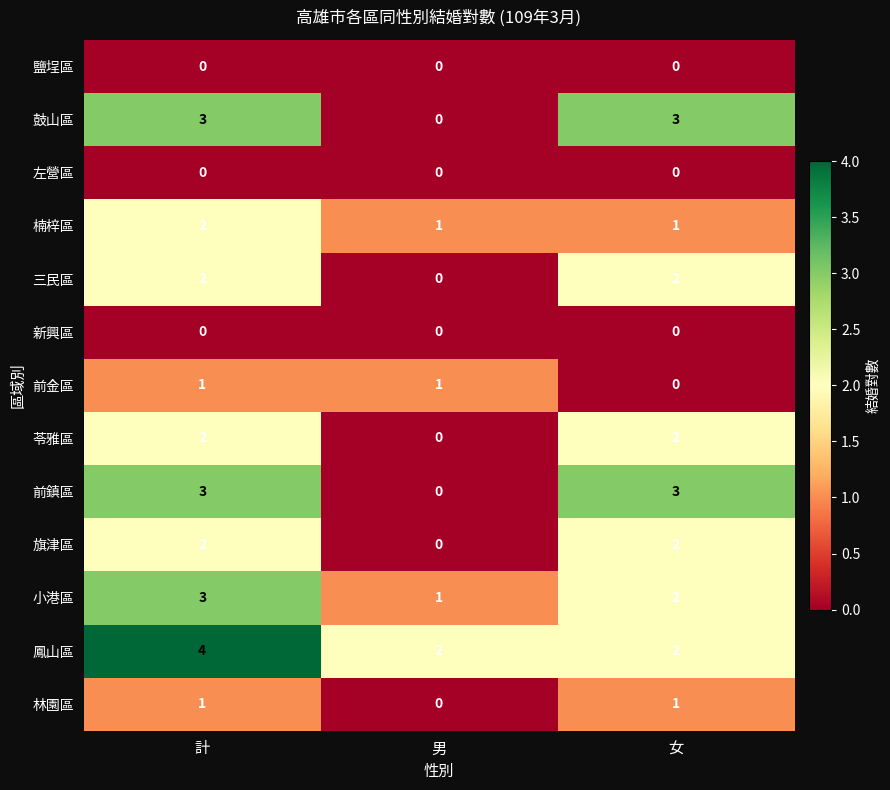

What is the total value across all series at 男?

5